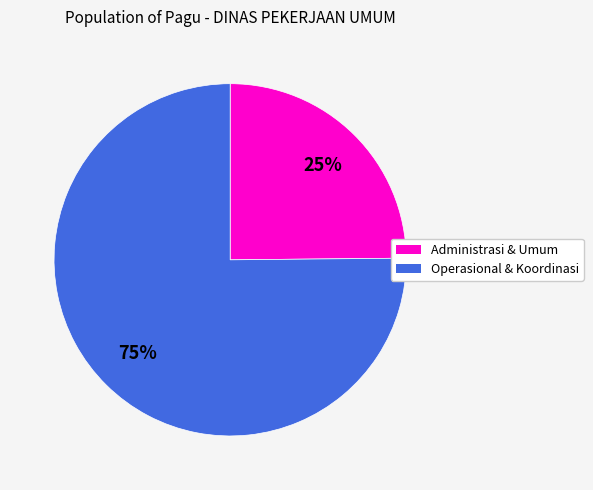

Combined, do Operasional & Koordinasi and Administrasi & Umum account for over 50%?

Yes